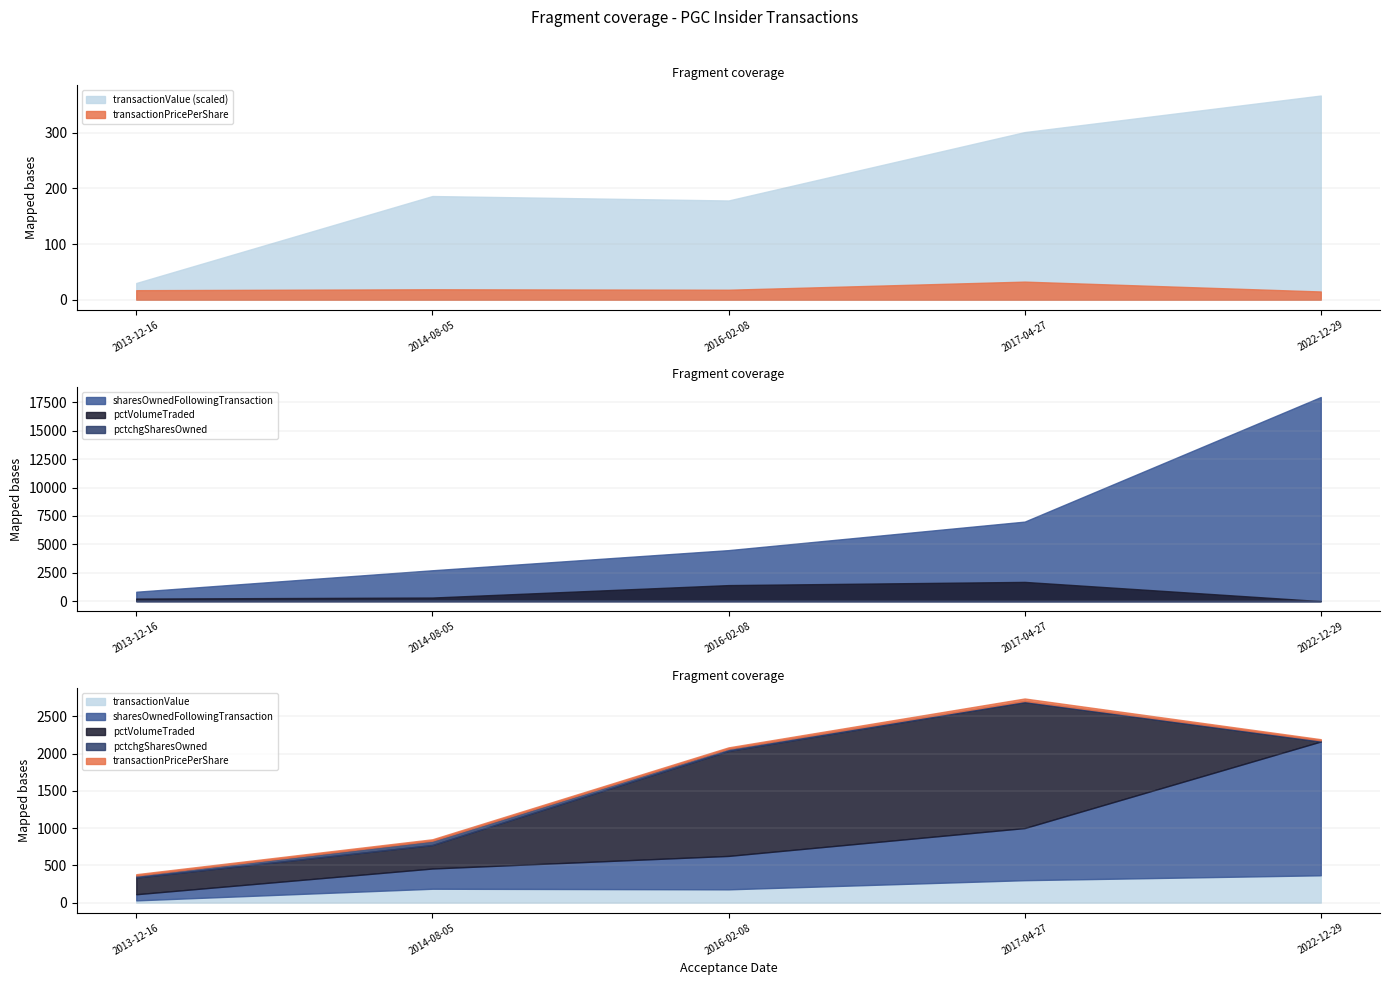

True or false: sharesOwnedFollowingTransaction and pctVolumeTraded intersect in this chart.

False